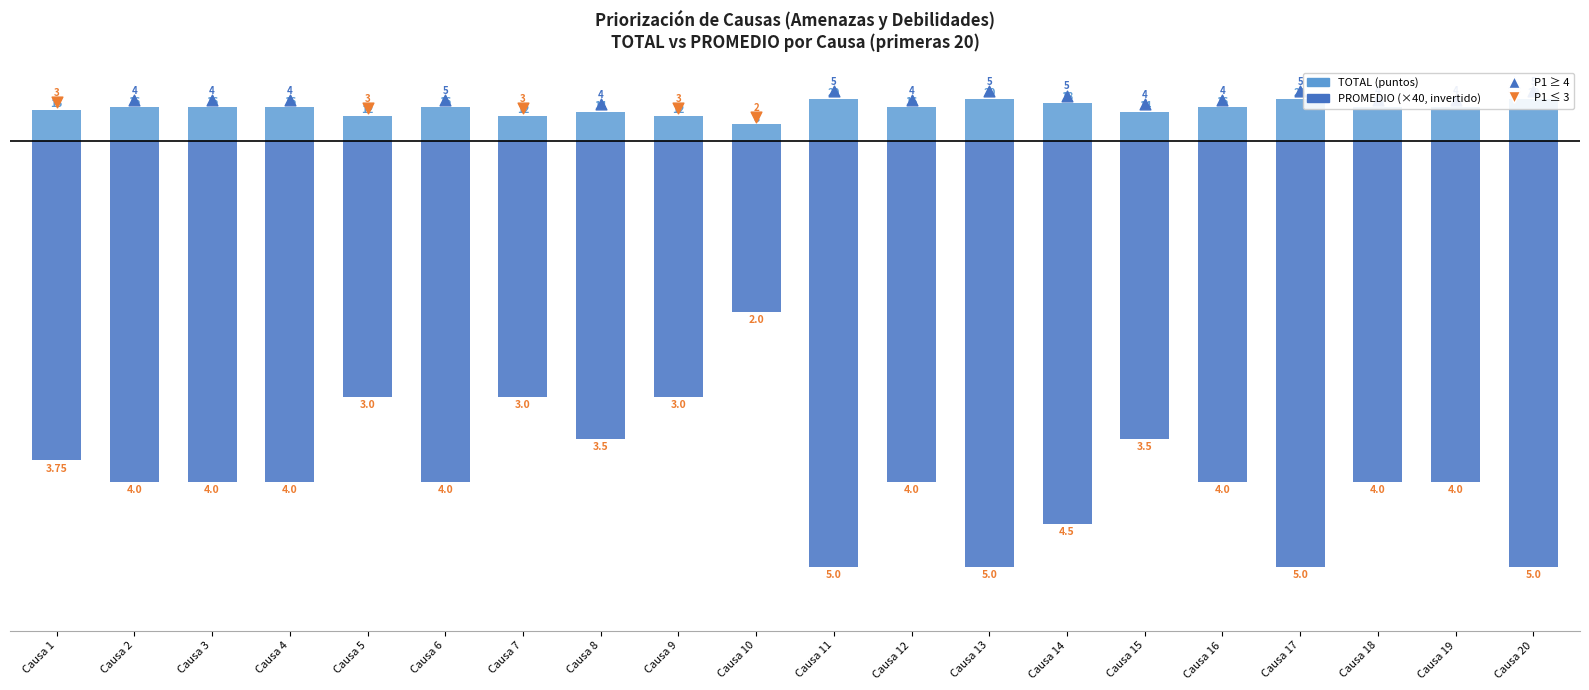

Which series has the largest total across all categories?

TOTAL (puntos)